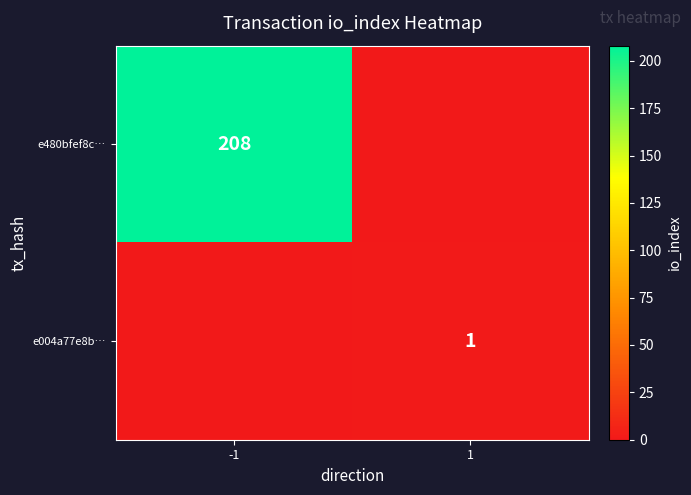

The value of e480bfef8c… at -1 is 208. True or false?

True